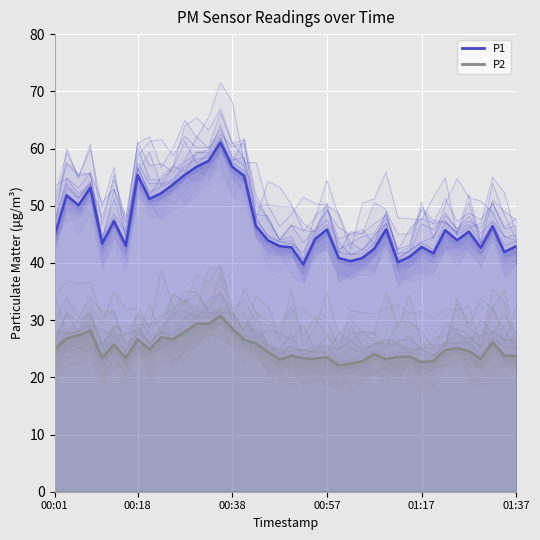

At 00:06, list the series in order from smallest to largest.

P2, P1